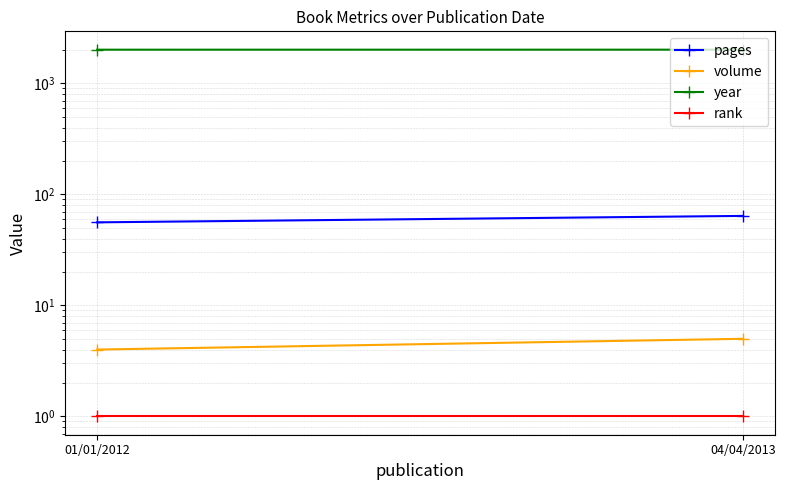

Rank the series at 04/04/2013 from lowest to highest value.

rank, volume, pages, year